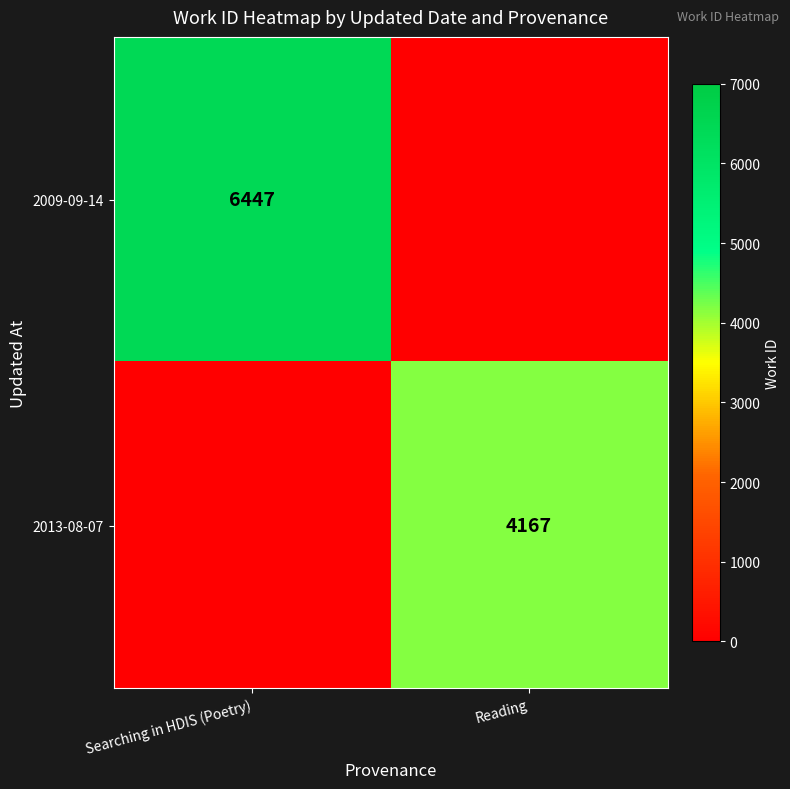

At which category is the sum across all series the highest?

Searching in HDIS (Poetry)